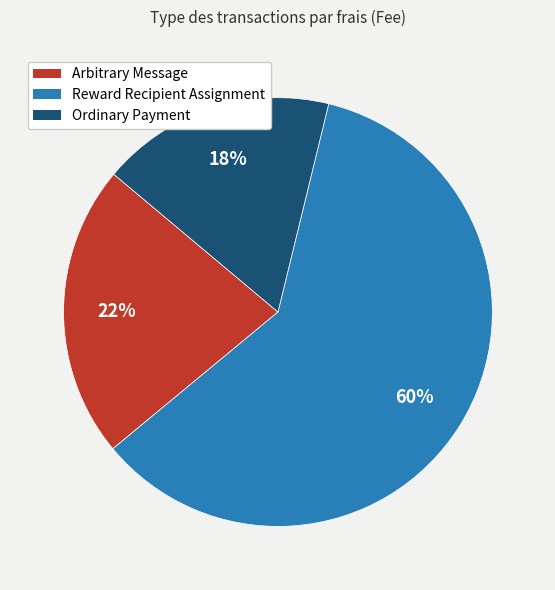

To the nearest percent, what percentage of the pie is Ordinary Payment?

18%